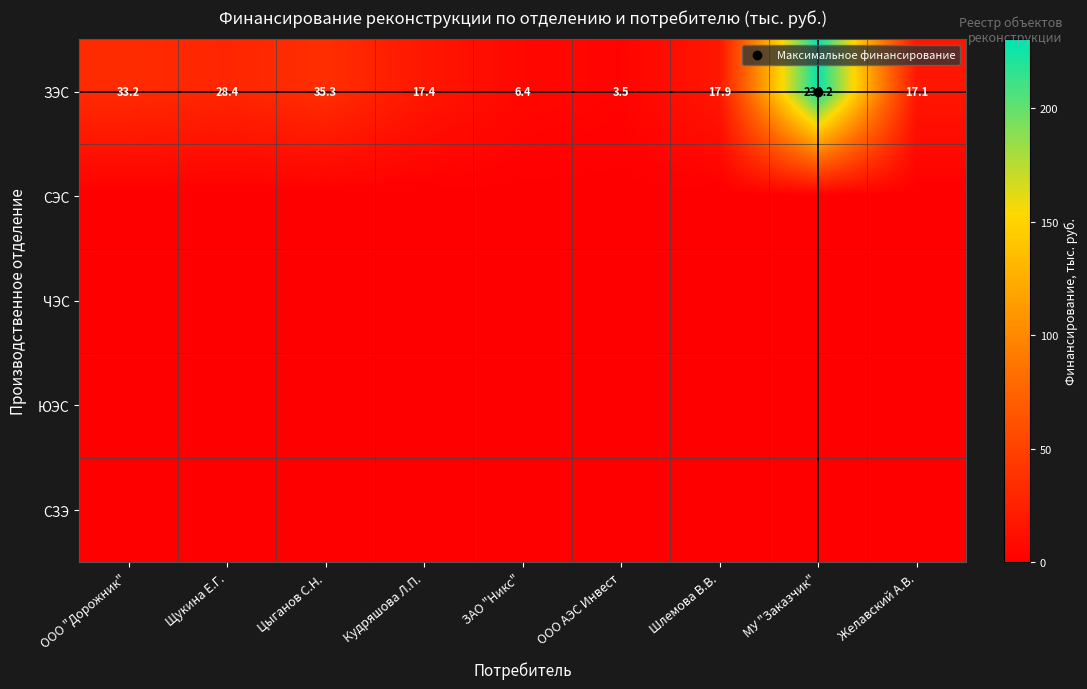

At how many categories does at least one series exceed 200?

1